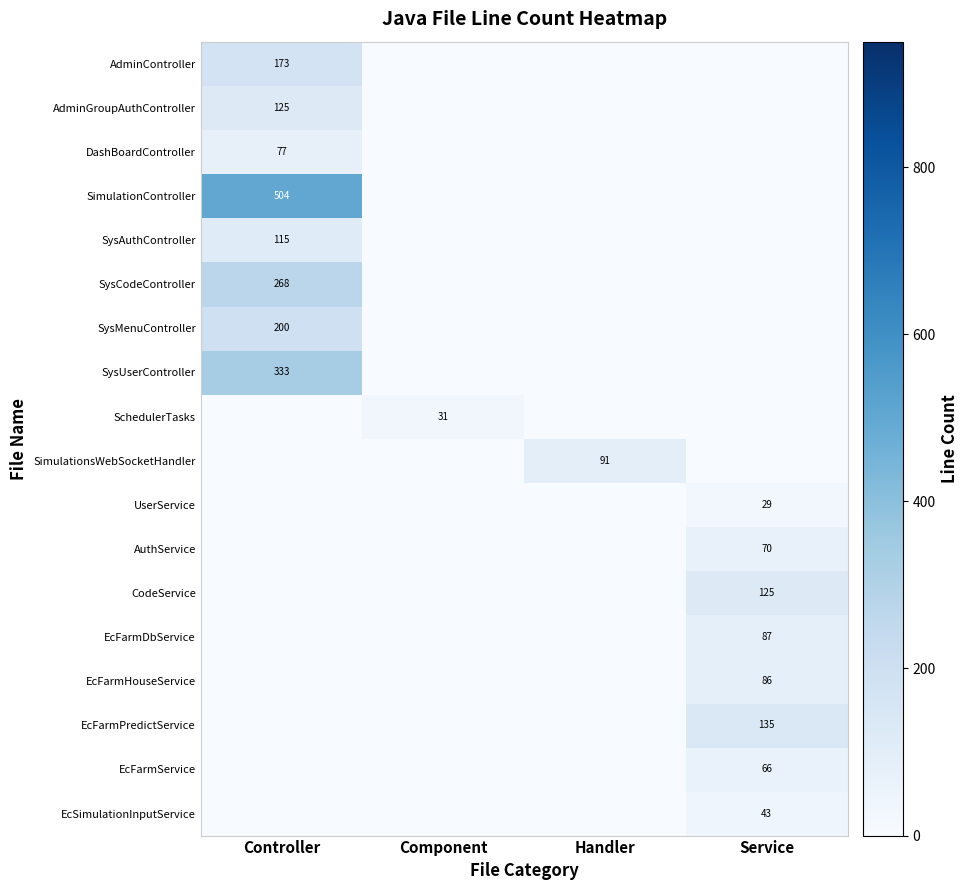

Is the value of SimulationsWebSocketHandler at Service greater than the value of SysAuthController at Handler?

No